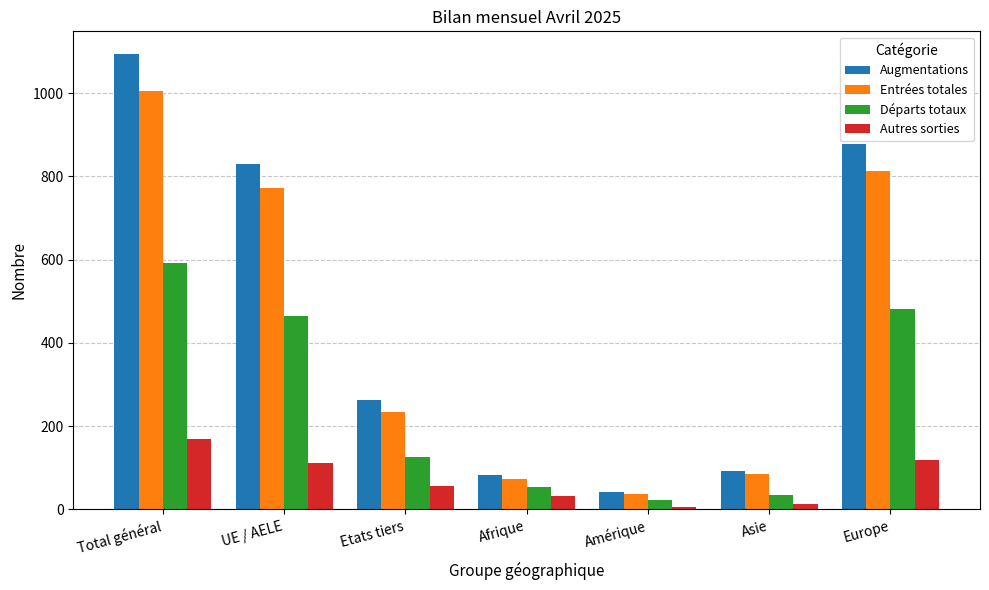

At Total général, list the series in order from smallest to largest.

Autres sorties, Départs totaux, Entrées totales, Augmentations